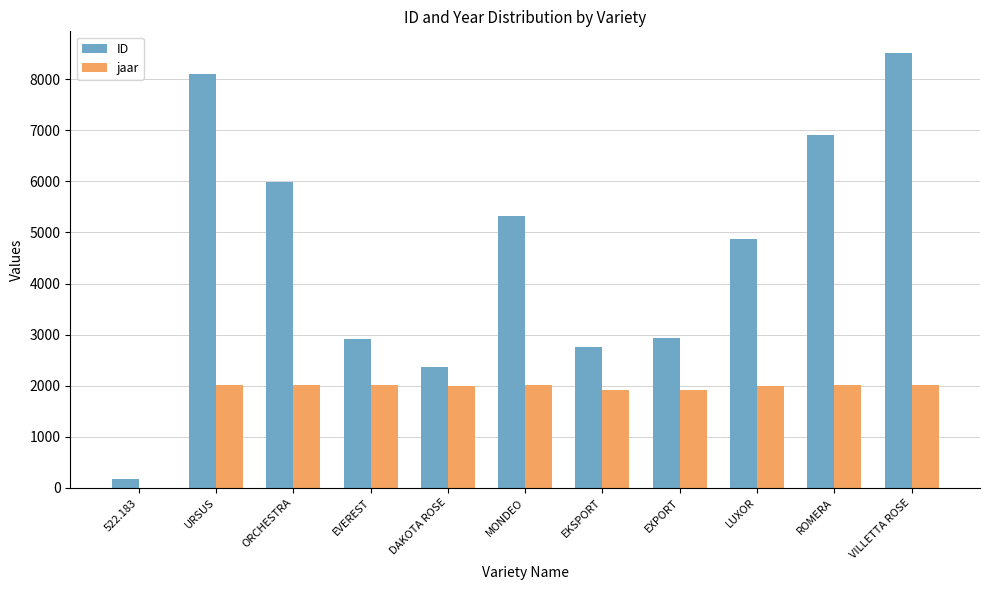

What is the sum of the jaar values at EXPORT and LUXOR?

3923